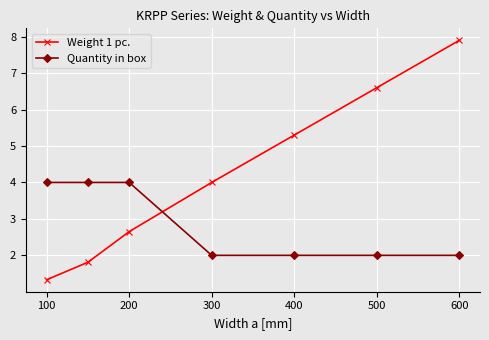

At how many categories does at least one series exceed 3?

7